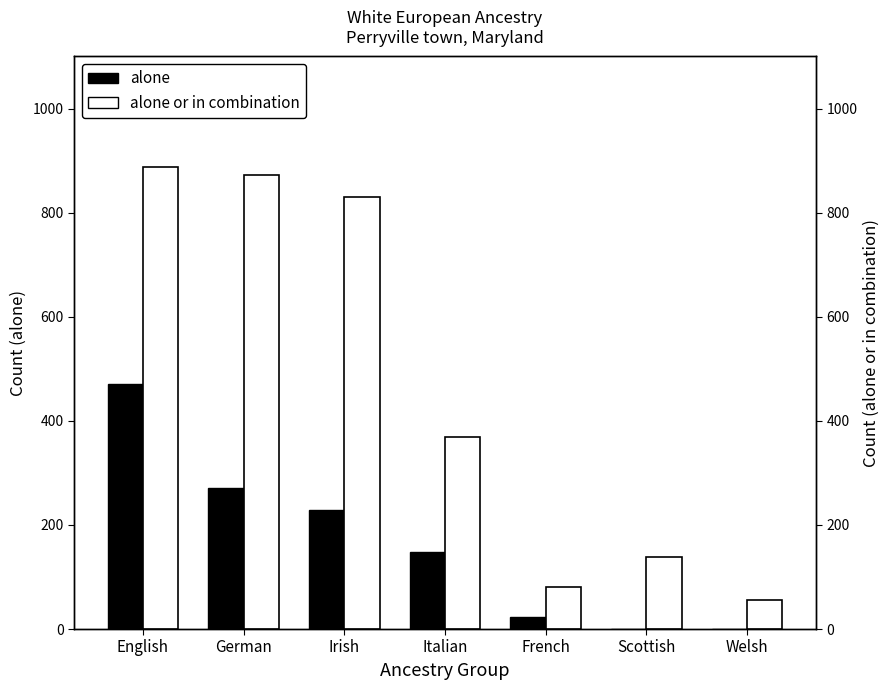

What are all the series names shown in the legend?

alone, alone or in combination